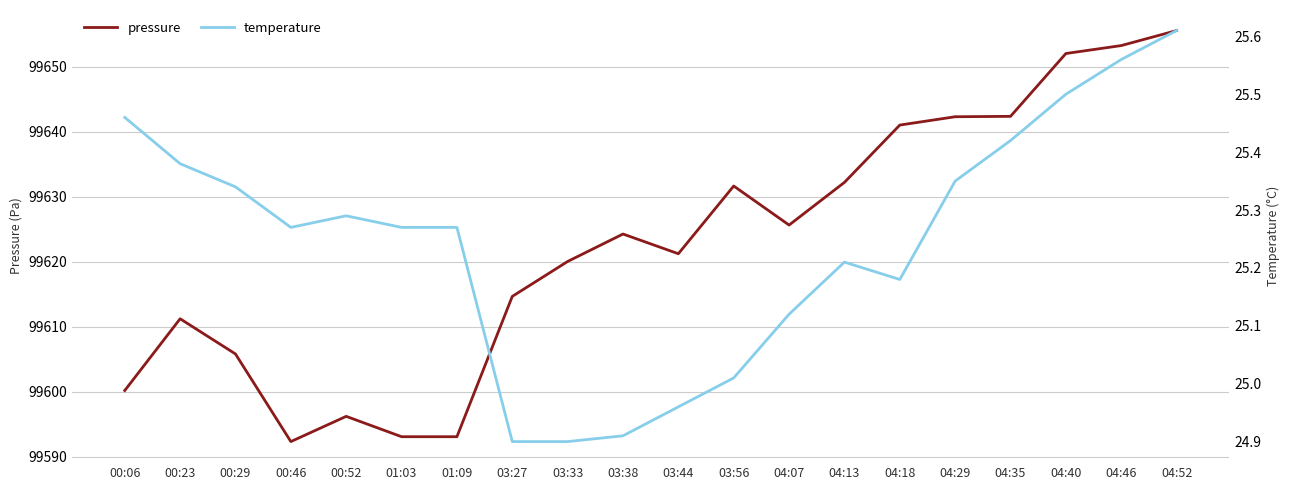

Reading left to right, what are all the values shown in this chart?

pressure: 99600.2	99611.2	99605.8	99592.3	99596.2	99593.1	99593.1	99614.7	99620.0	99624.2	99621.2	99631.6	99625.6	99632.2	99641.0	99642.3	99642.3	99652.0	99653.2	99655.5
temperature: 25.5	25.4	25.3	25.3	25.3	25.3	25.3	24.9	24.9	24.9	25.0	25.0	25.1	25.2	25.2	25.4	25.4	25.5	25.6	25.6